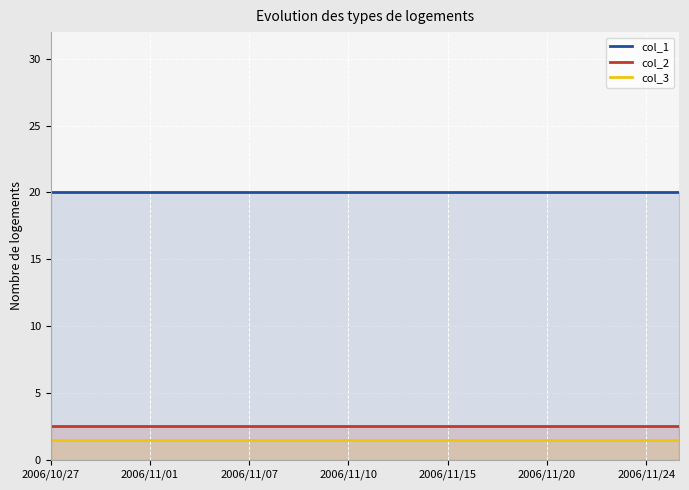

True or false: col_1 and col_2 cross at least once.

False